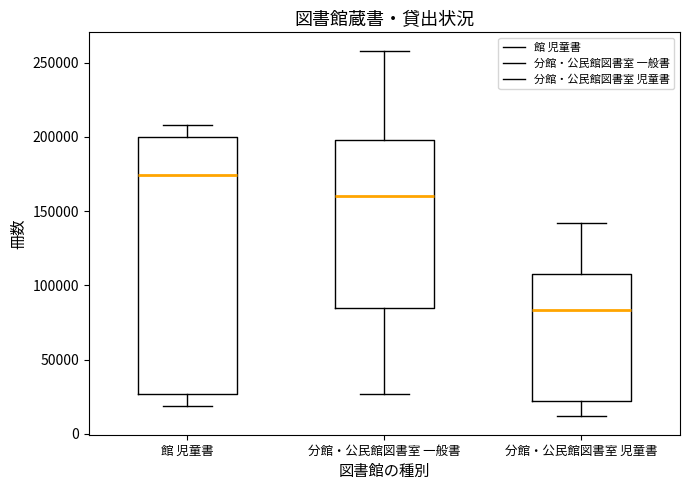

Reading left to right, read every box against the y-axis: the position of its median line, the range the box covers, and the ends of its whiskers. The values are not printed on the chart, so give them approximately, as read against the axis.

館 児童書: median 175000, box 25000 to 200000, whiskers 20000 to 210000
分館・公民館図書室 一般書: median 160000, box 85000 to 200000, whiskers 25000 to 260000
分館・公民館図書室 児童書: median 85000, box 20000 to 110000, whiskers 10000 to 140000